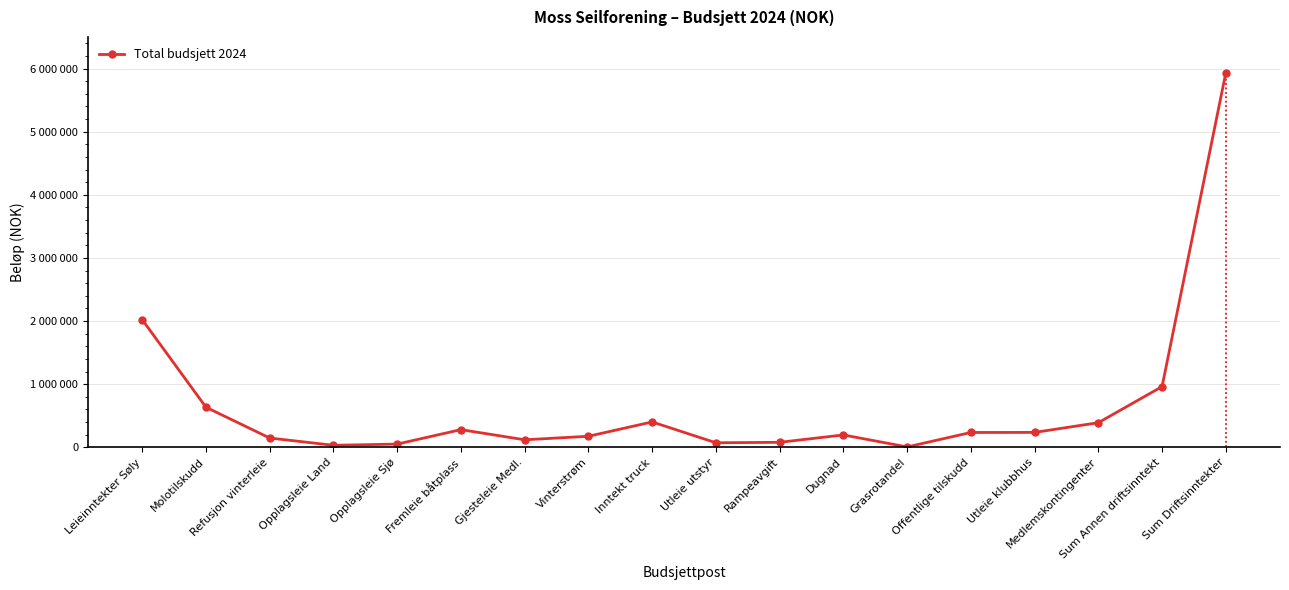

Is this an area chart (filled region under the line)?

No